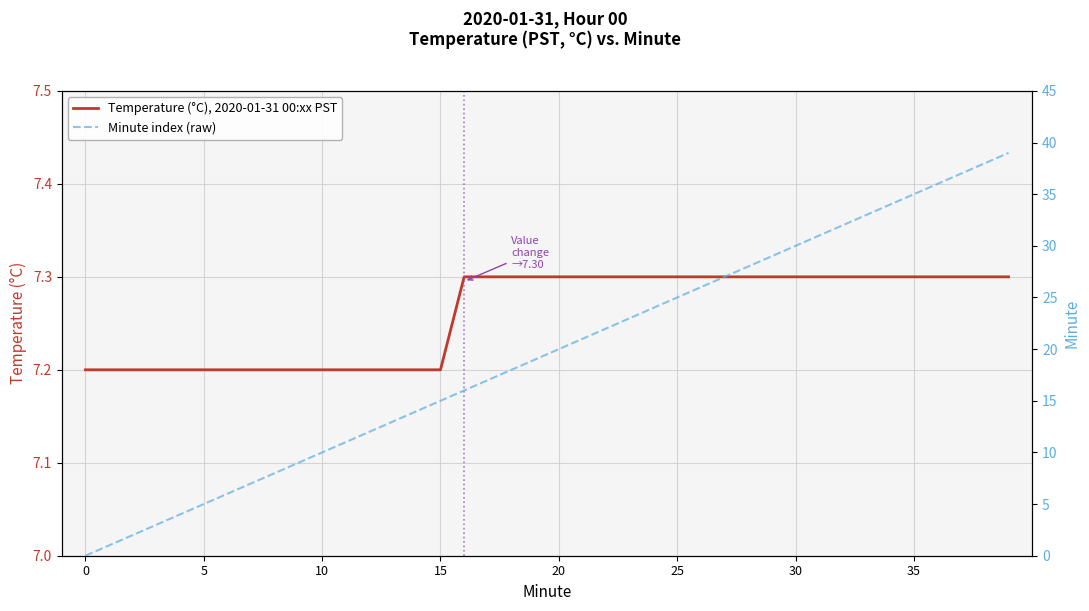

Is it true that Temperature (°C), 2020-01-31 00:xx PST equals 7.2 at 0?

True